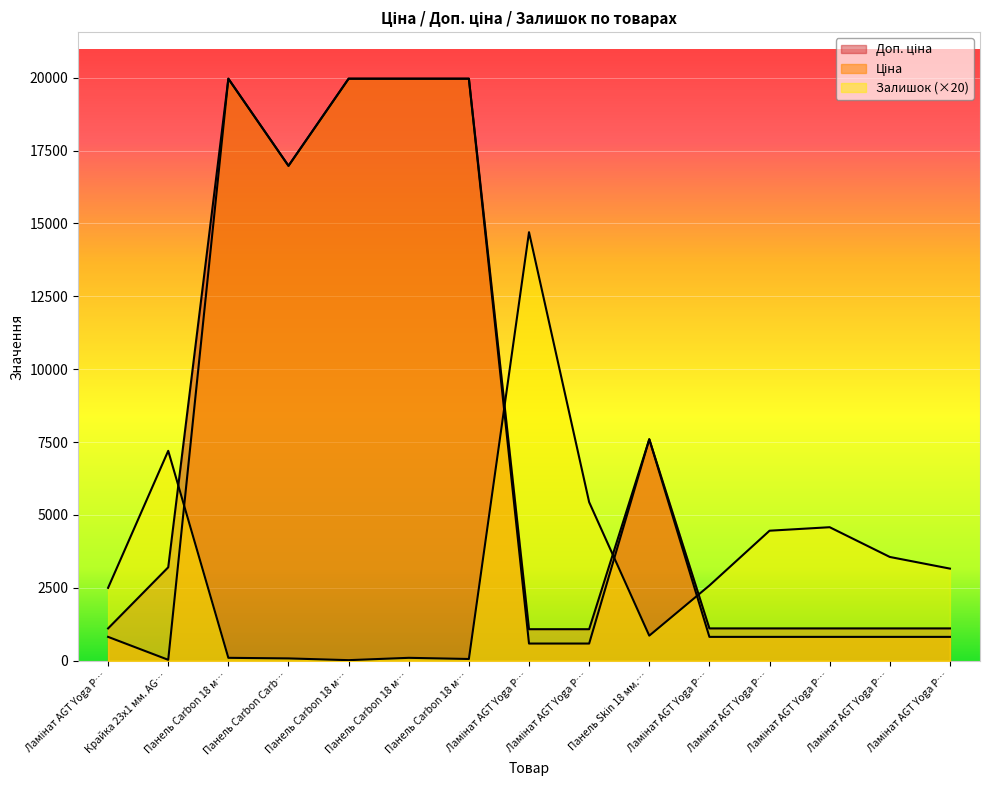

What position from the right is Ламінат AGT Yoga PRK934?

8